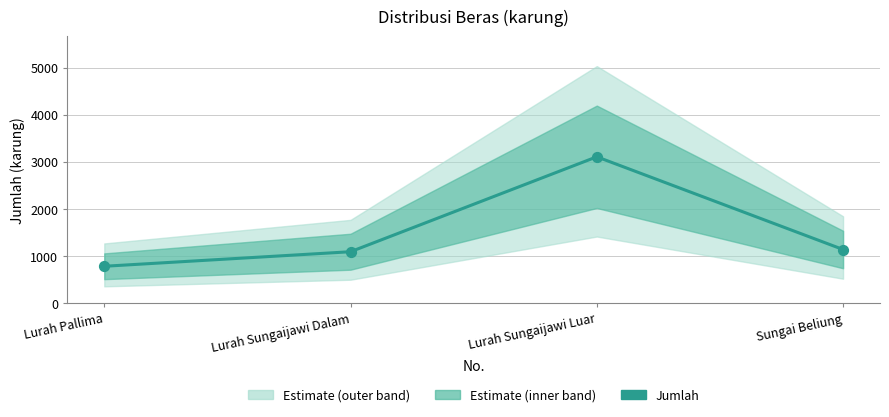

Approximately how many times larger is the value at Lurah Pallima compared to Lurah Sungaijawi Dalam?

0.7